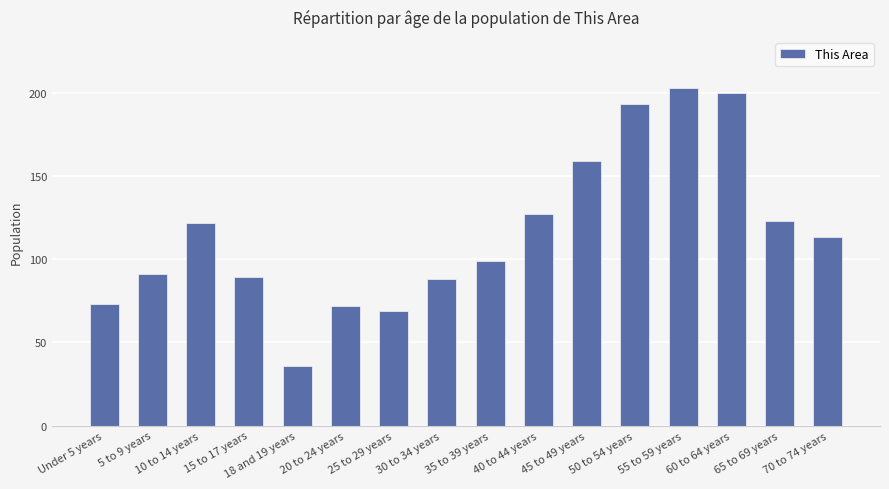

Is it true that the value at 30 to 34 years is 88?

True